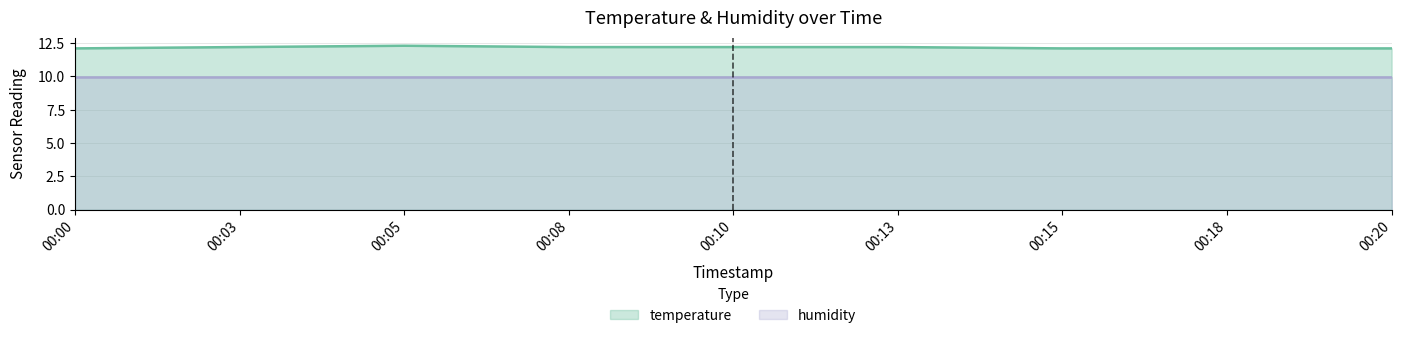

The value of humidity at 00:08 is 5.9. True or false?

False